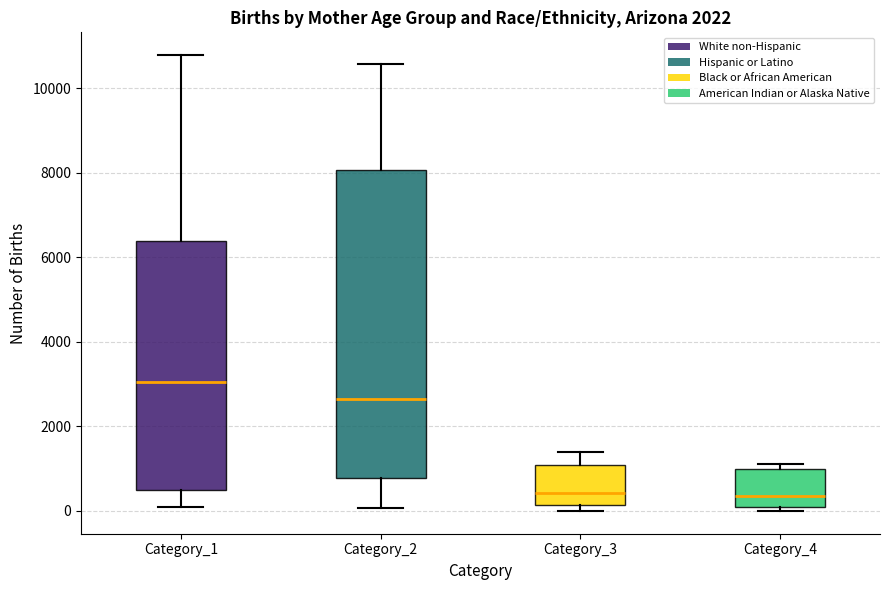

Where does the median line of the box for Category_1 sit on the y-axis? The values are not printed on the chart, so give them approximately, as read against the axis.

3000